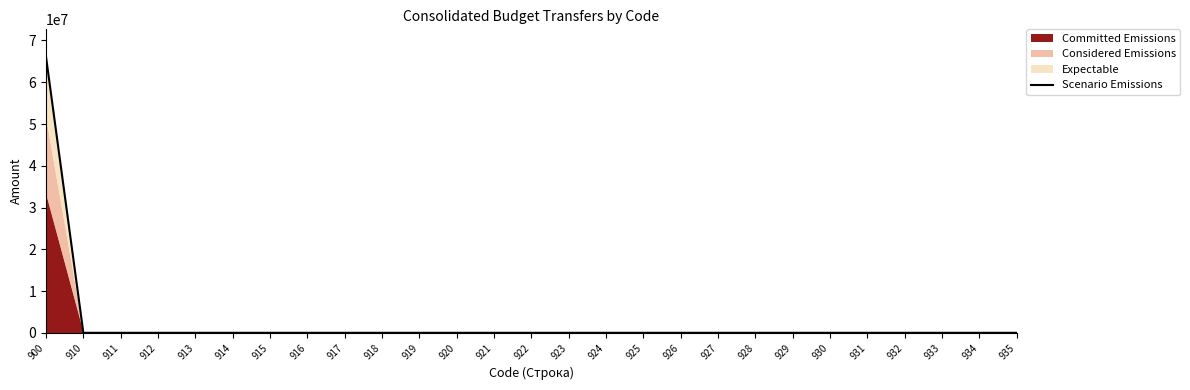

Between 923 and 930, which is larger?

923